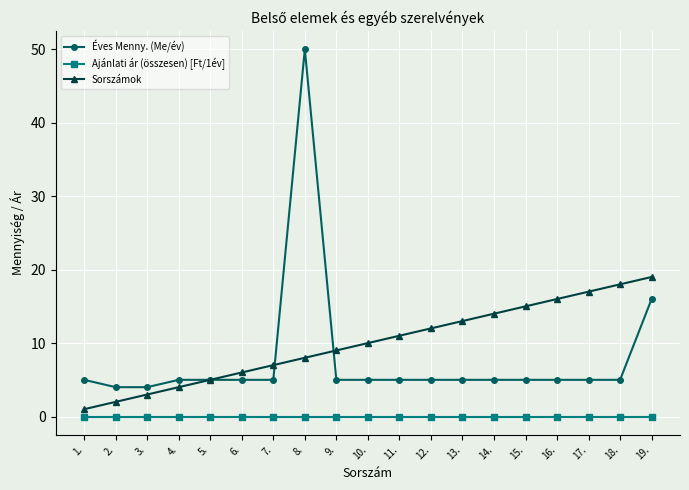

Reading left to right, extract all data points from this chart.

Éves Menny. (Me/év): 1.=5	2.=4	3.=4	4.=5	5.=5	6.=5	7.=5	8.=50	9.=5	10.=5	11.=5	12.=5	13.=5	14.=5	15.=5	16.=5	17.=5	18.=5	19.=16
Ajánlati ár (összesen) [Ft/1év]: 1.=0	2.=0	3.=0	4.=0	5.=0	6.=0	7.=0	8.=0	9.=0	10.=0	11.=0	12.=0	13.=0	14.=0	15.=0	16.=0	17.=0	18.=0	19.=0
Sorszámok: 1.=1	2.=2	3.=3	4.=4	5.=5	6.=6	7.=7	8.=8	9.=9	10.=10	11.=11	12.=12	13.=13	14.=14	15.=15	16.=16	17.=17	18.=18	19.=19